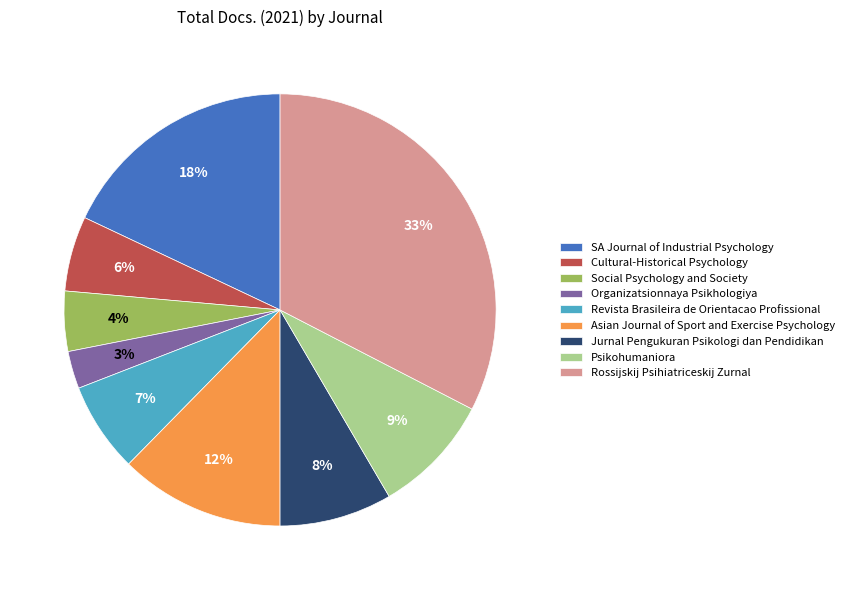

What is the ratio of the value at Jurnal Pengukuran Psikologi dan Pendidikan to the value at Psikohumaniora?

0.9